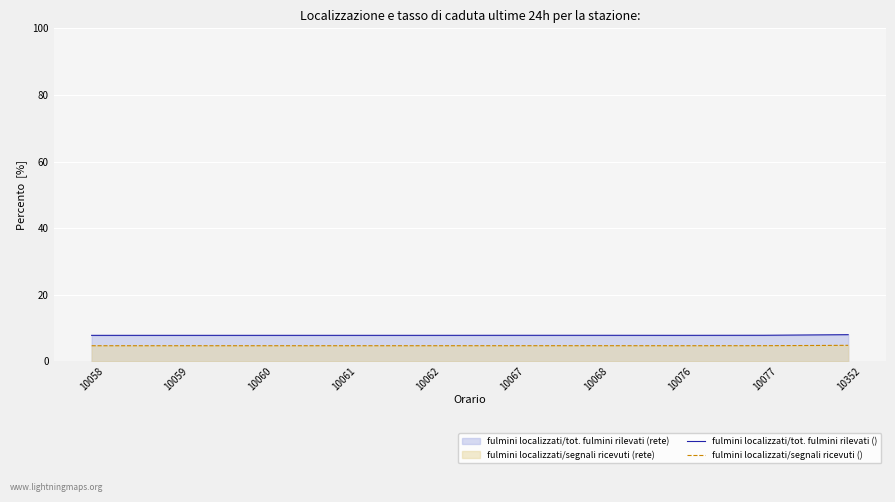

At how many categories does at least one series exceed 7?

10